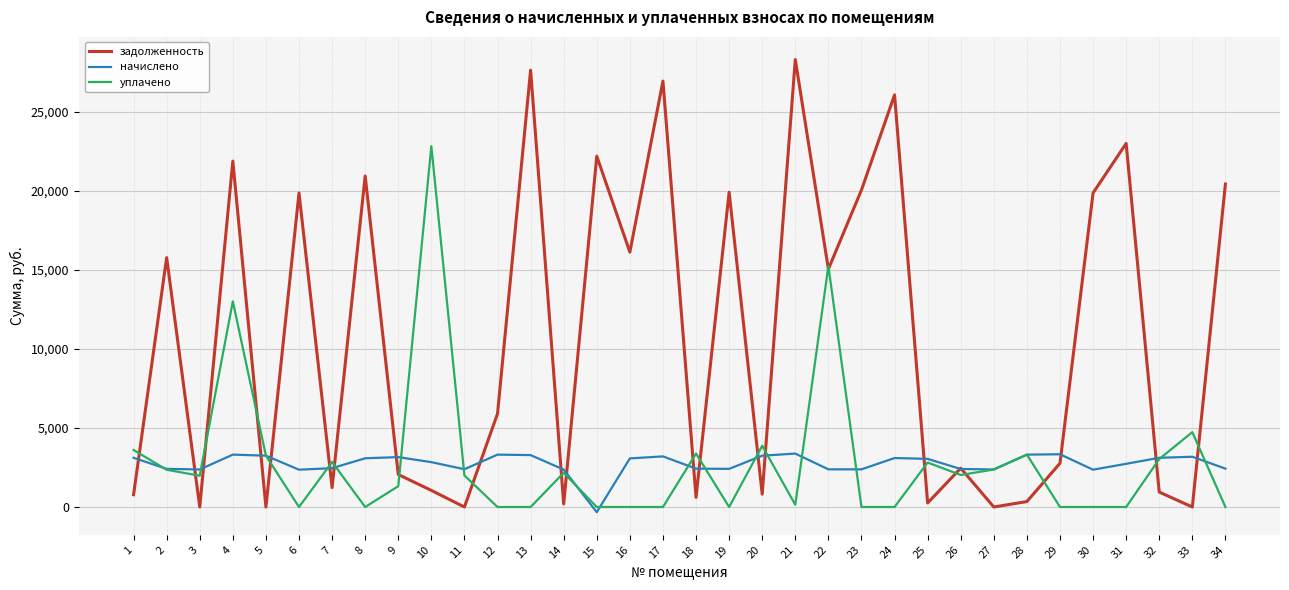

What is the minimum value shown in the chart?

-327.1